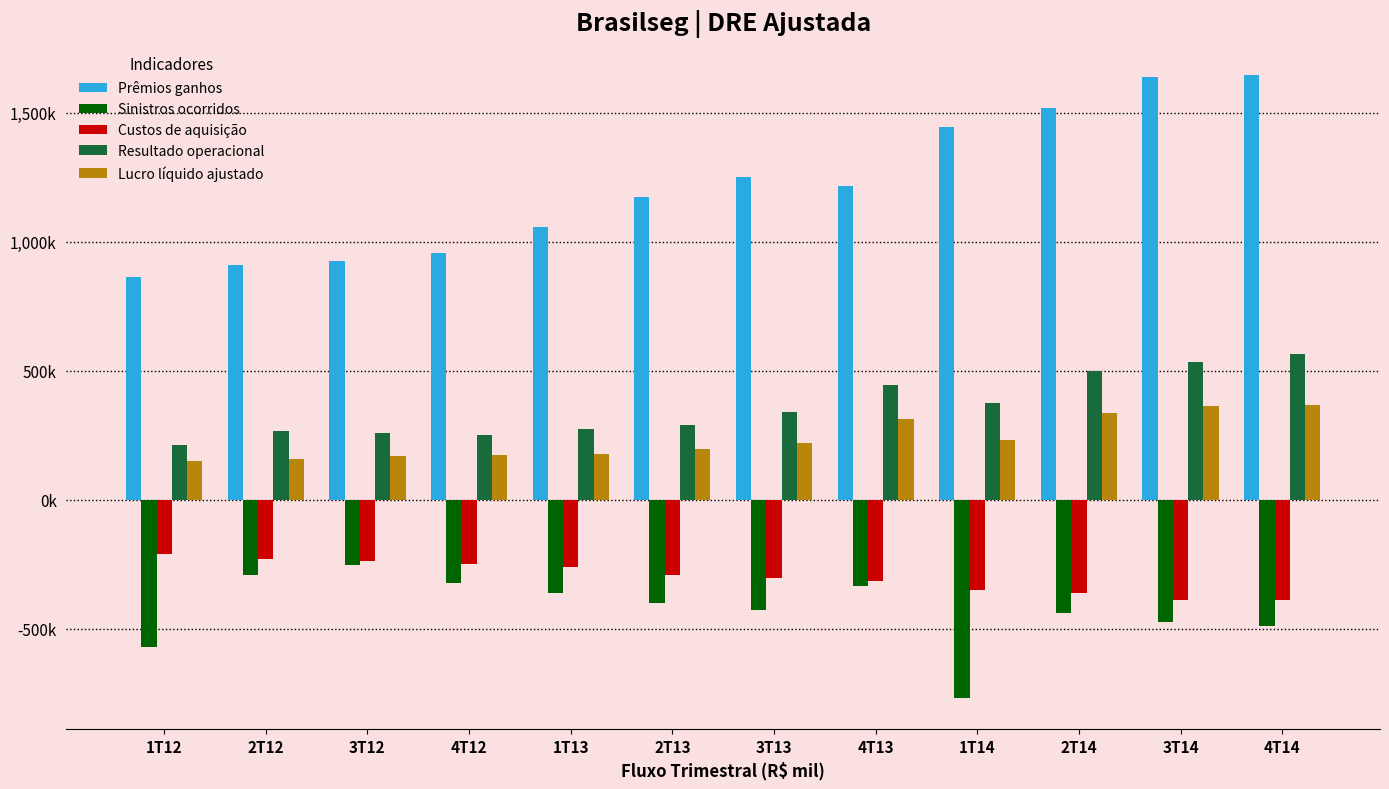

True or false: Custos de aquisição has a value of -304054 at 3T13.

True